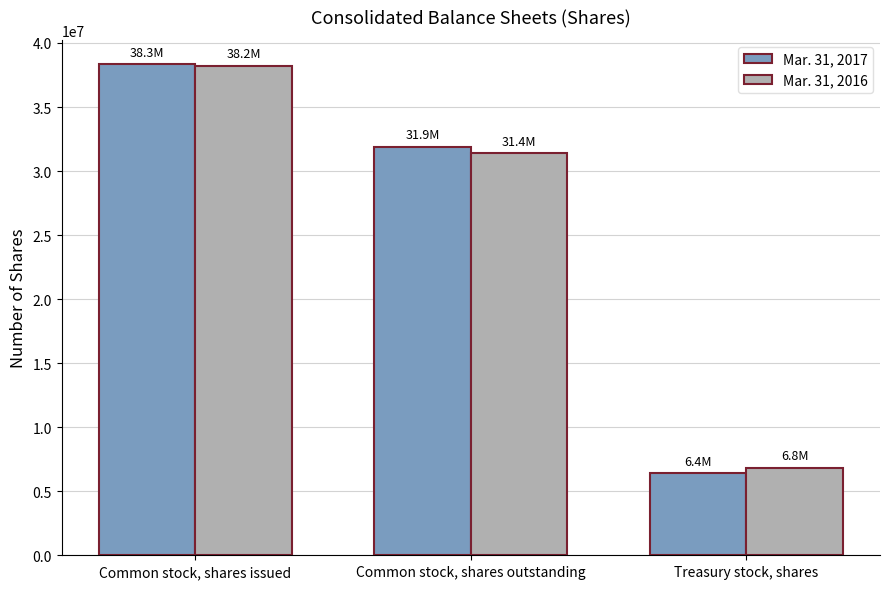

List the labels in order of Mar. 31, 2017 value, largest first.

Common stock, shares issued, Common stock, shares outstanding, Treasury stock, shares